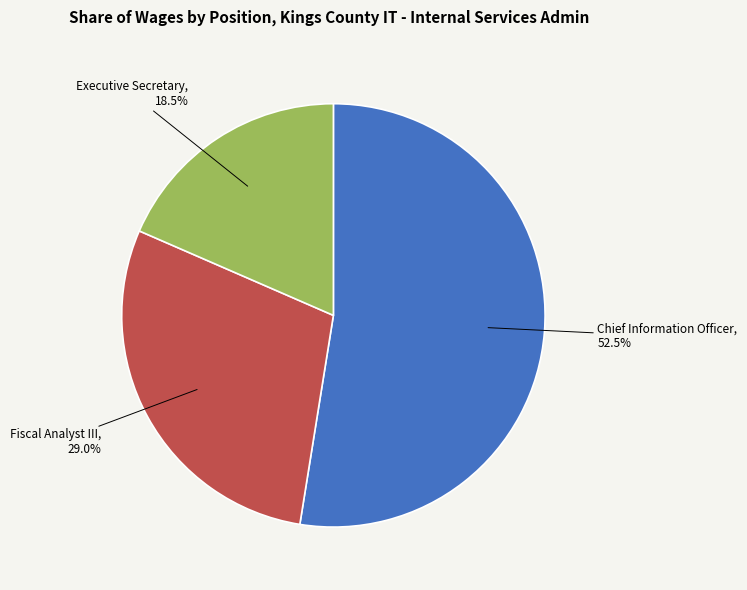

Is there a majority slice in this chart?

Yes